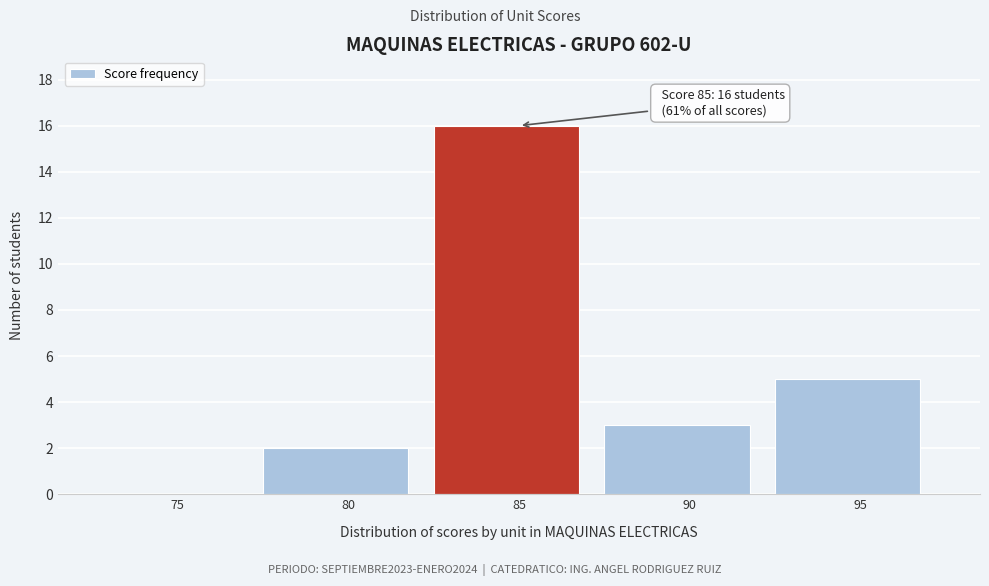

Reading left to right, list all the values displayed in this chart.

75=0	80=2	85=16	90=3	95=5